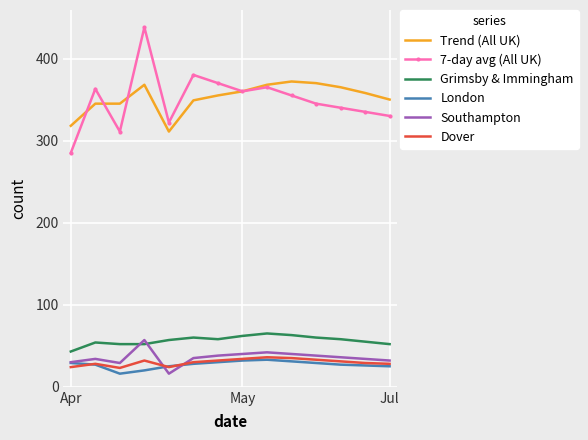

What is the sum of all London values?

378